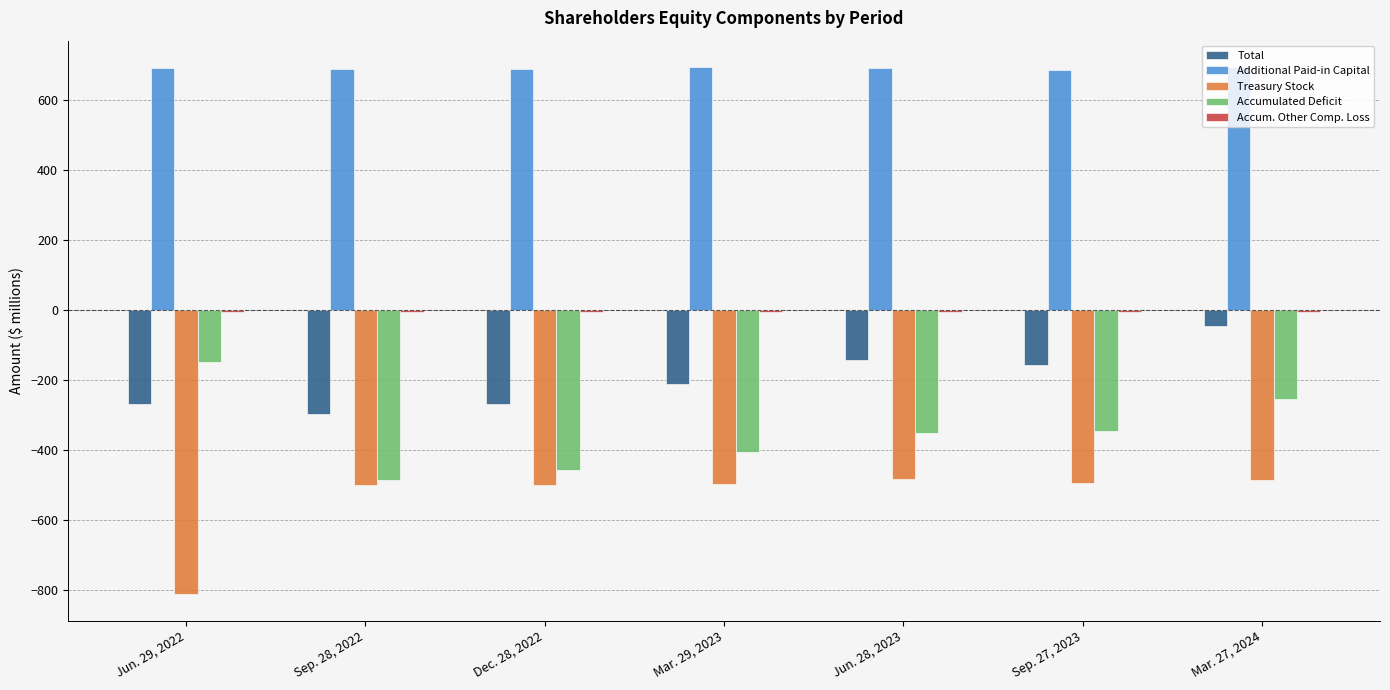

The Total series shows -163.7 at Sep. 28, 2022. True or false?

False